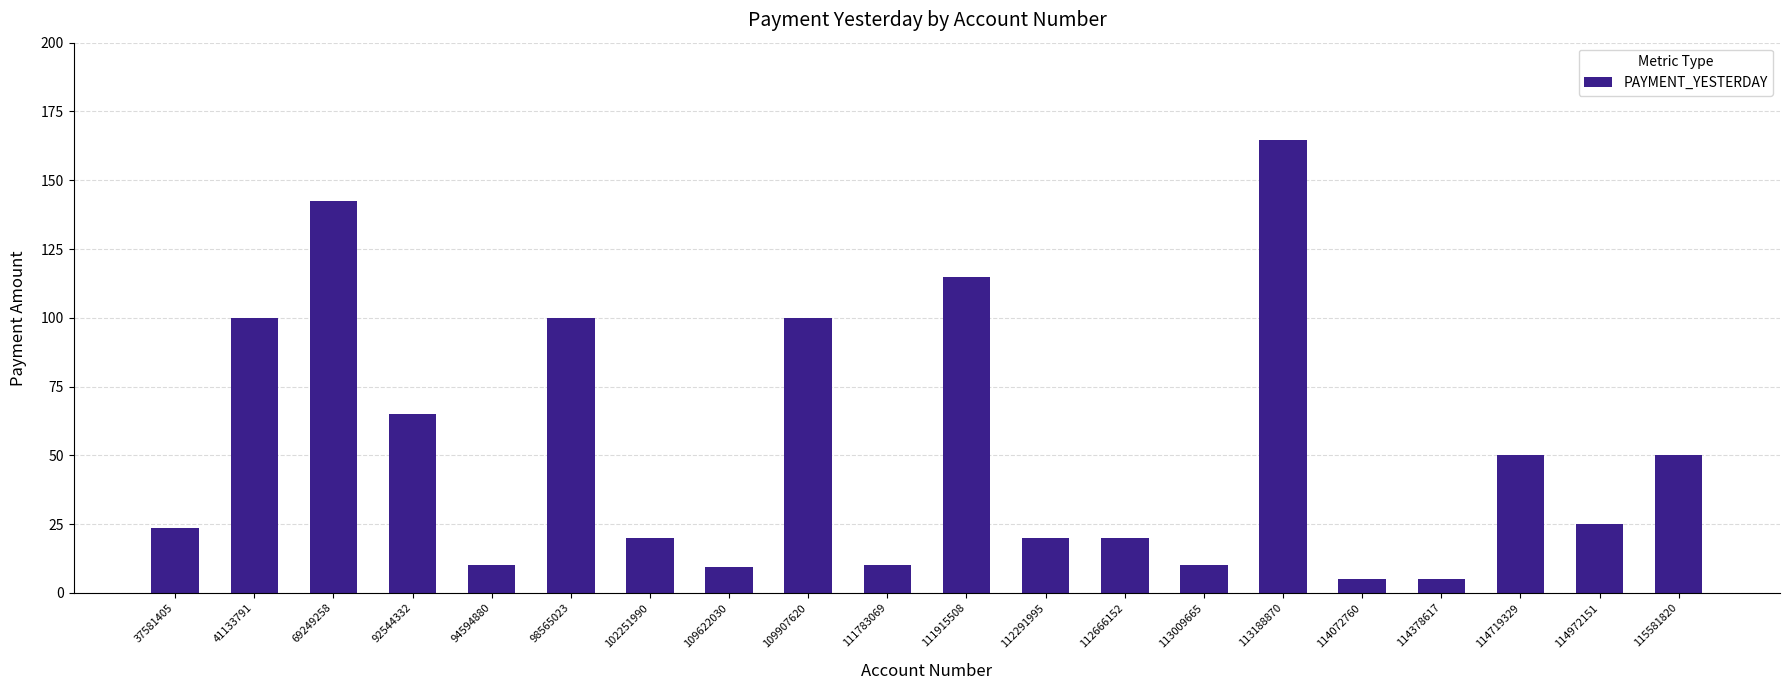

What is the difference between the values at 69249258 and 114972151?

117.6